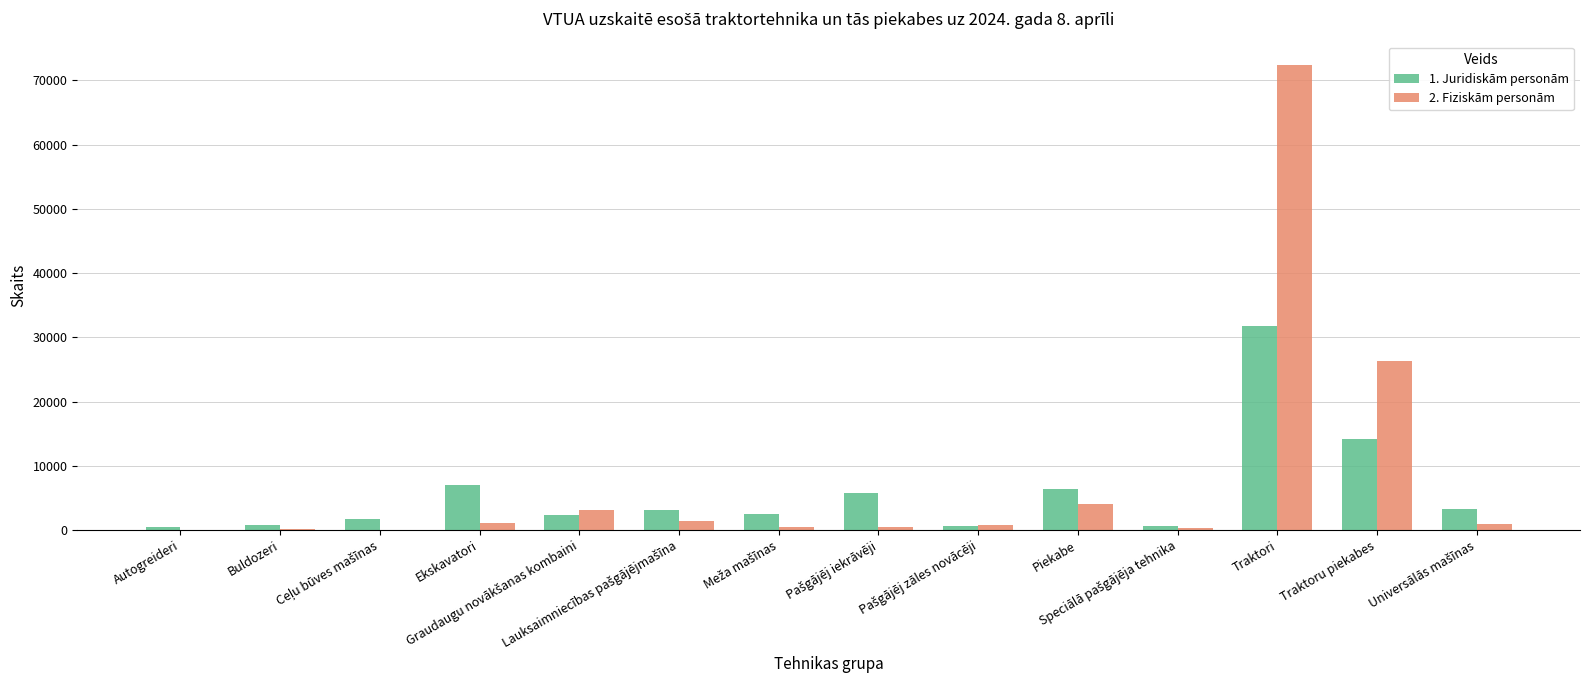

What is the maximum value shown in the chart?

72425